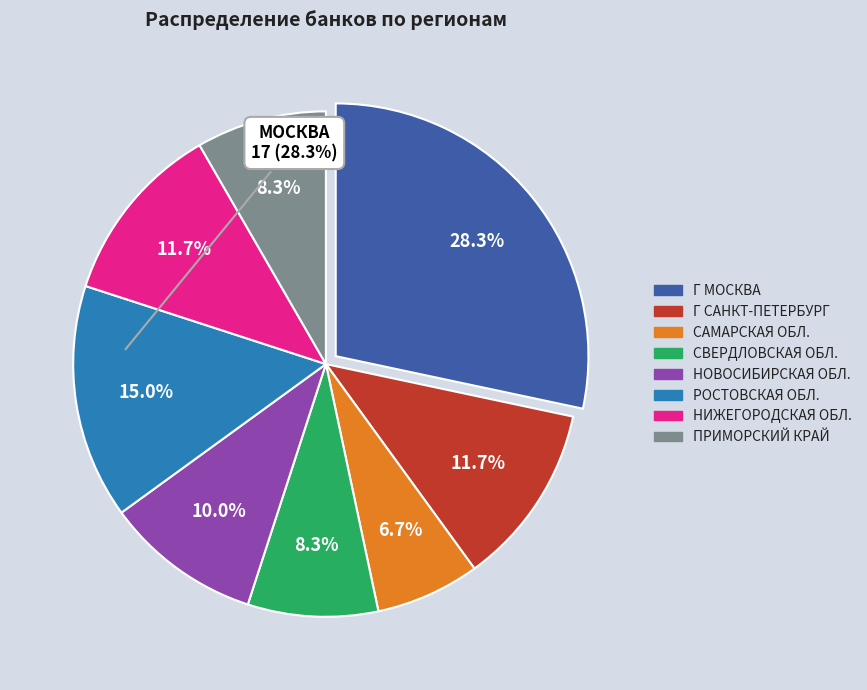

Is there any slice that represents more than half of the pie?

No